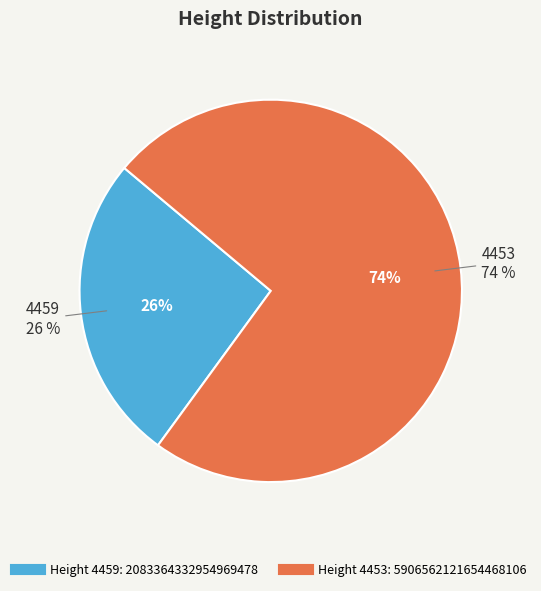

Between 4459 and 4453, which is larger?

4453